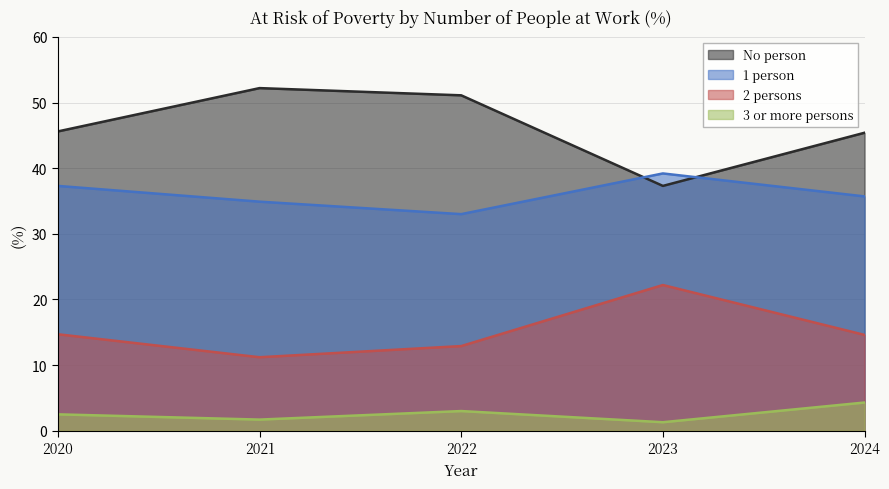

What is the difference between the highest and lowest values at 2022?

48.1